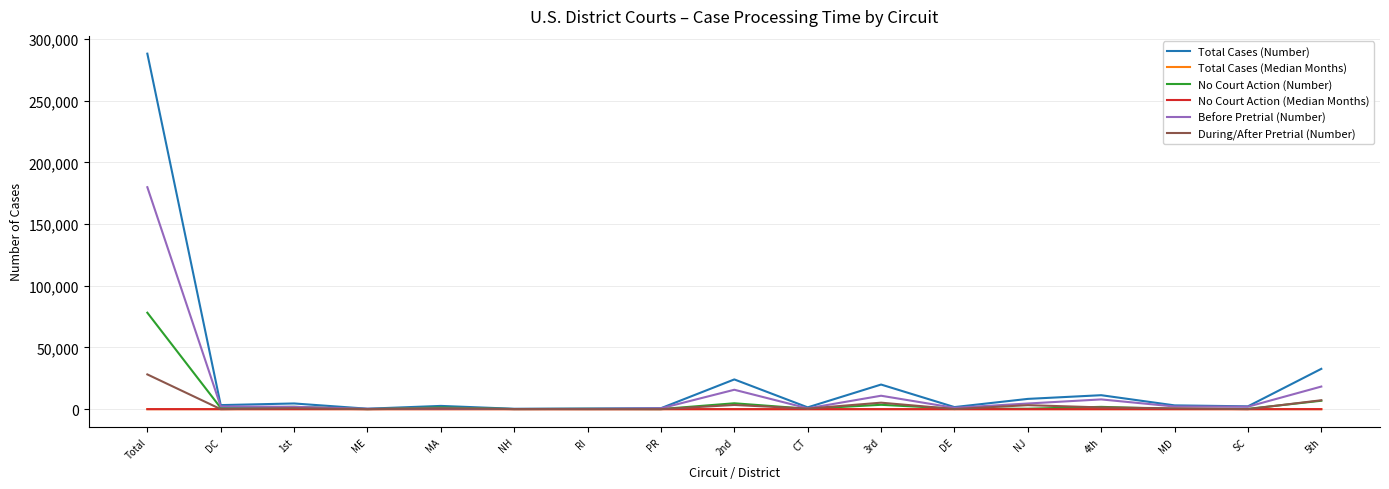

Which series has the largest range (max minus min)?

Total Cases (Number)